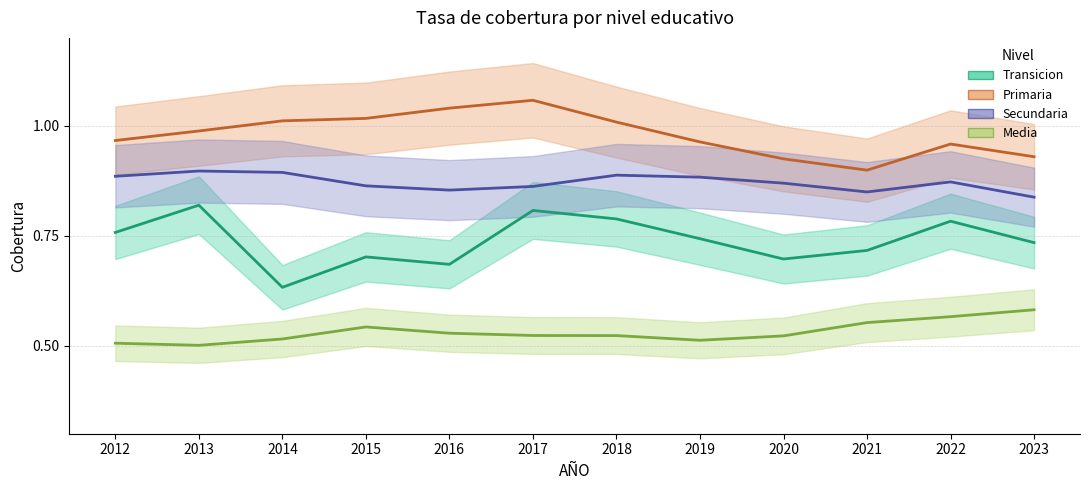

Is this an area chart (filled region under the line)?

No